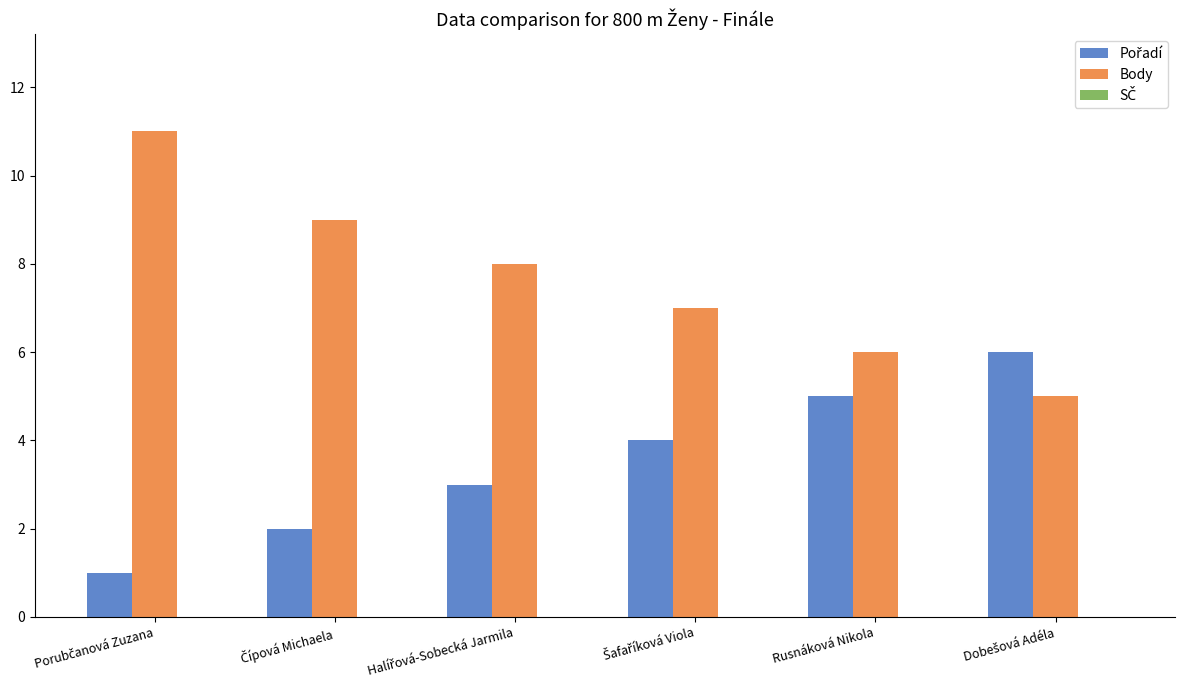

The value of Body at Rusnáková Nikola is 4. True or false?

False